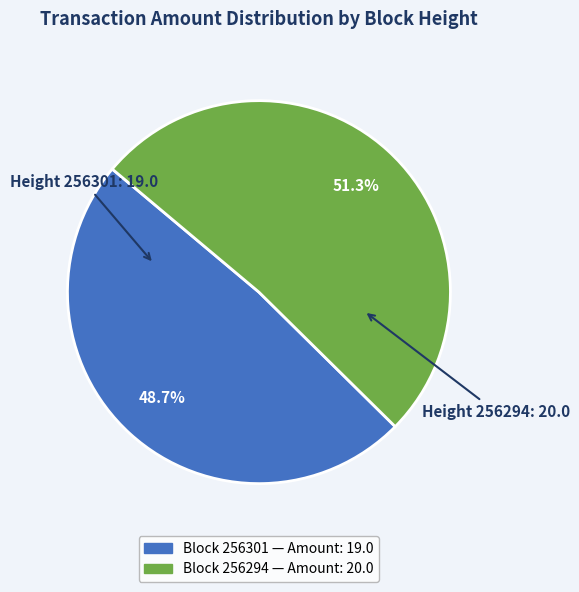

Does any single category account for the majority?

Yes